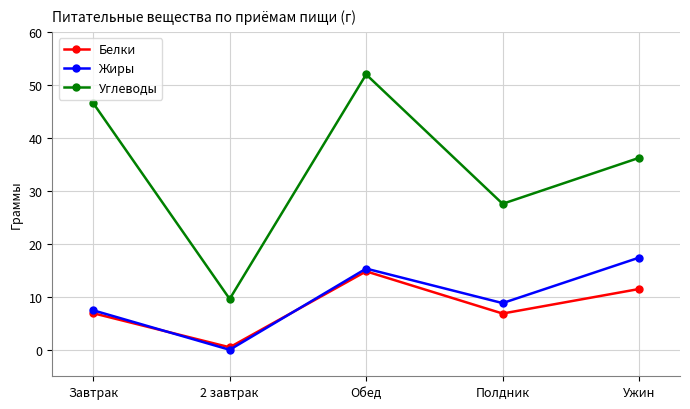

What is the highest value of the Жиры series?

17.4